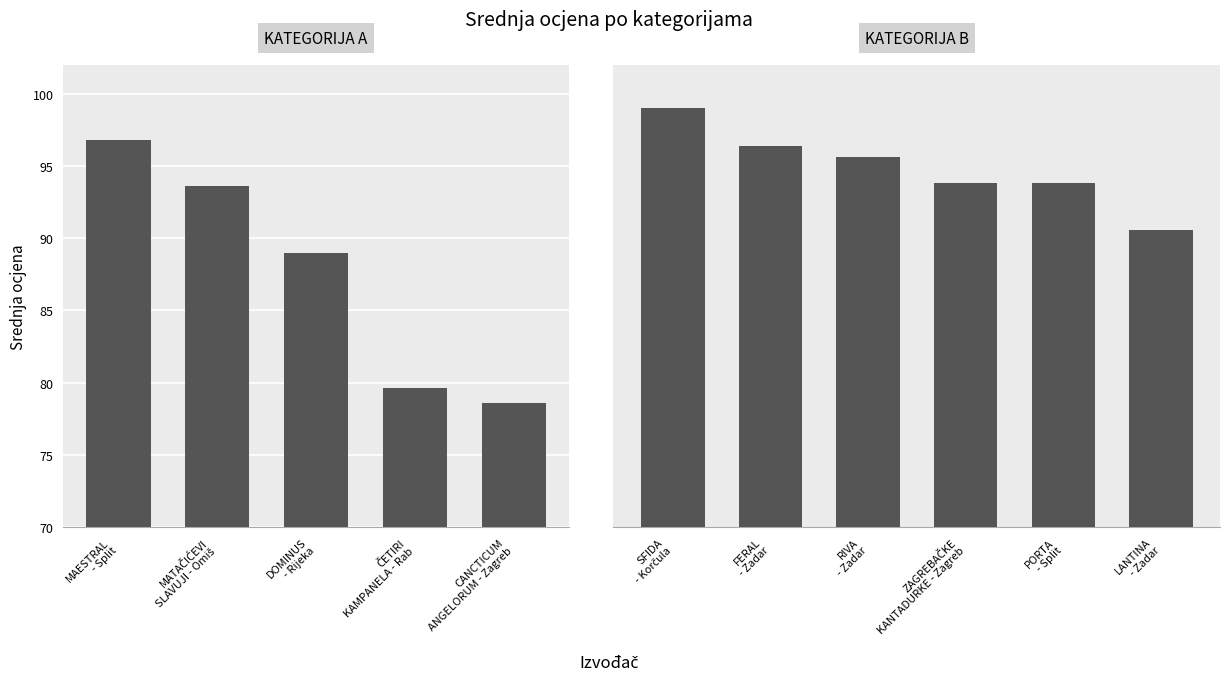

Approximately how many times larger is the value at ZAGREBAČKE KANTADURKE - Zagreb compared to PORTA - Split?

1.0